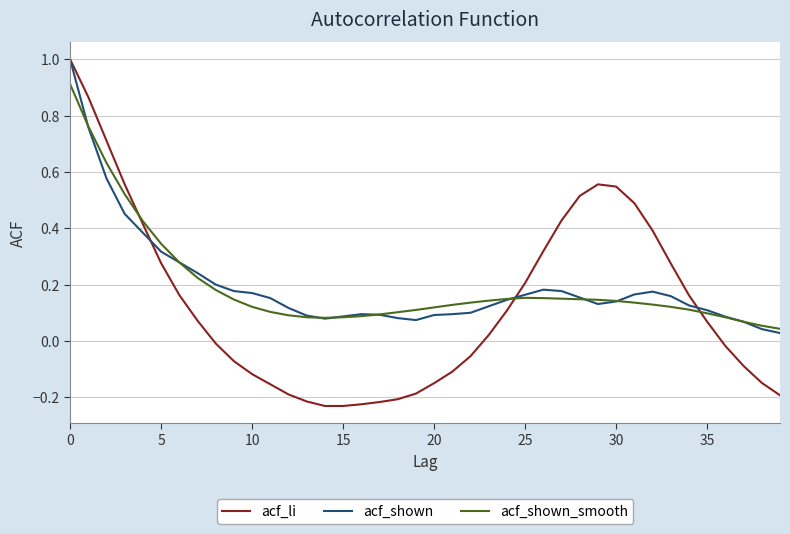

What is the highest value of the acf_li series?

1.0